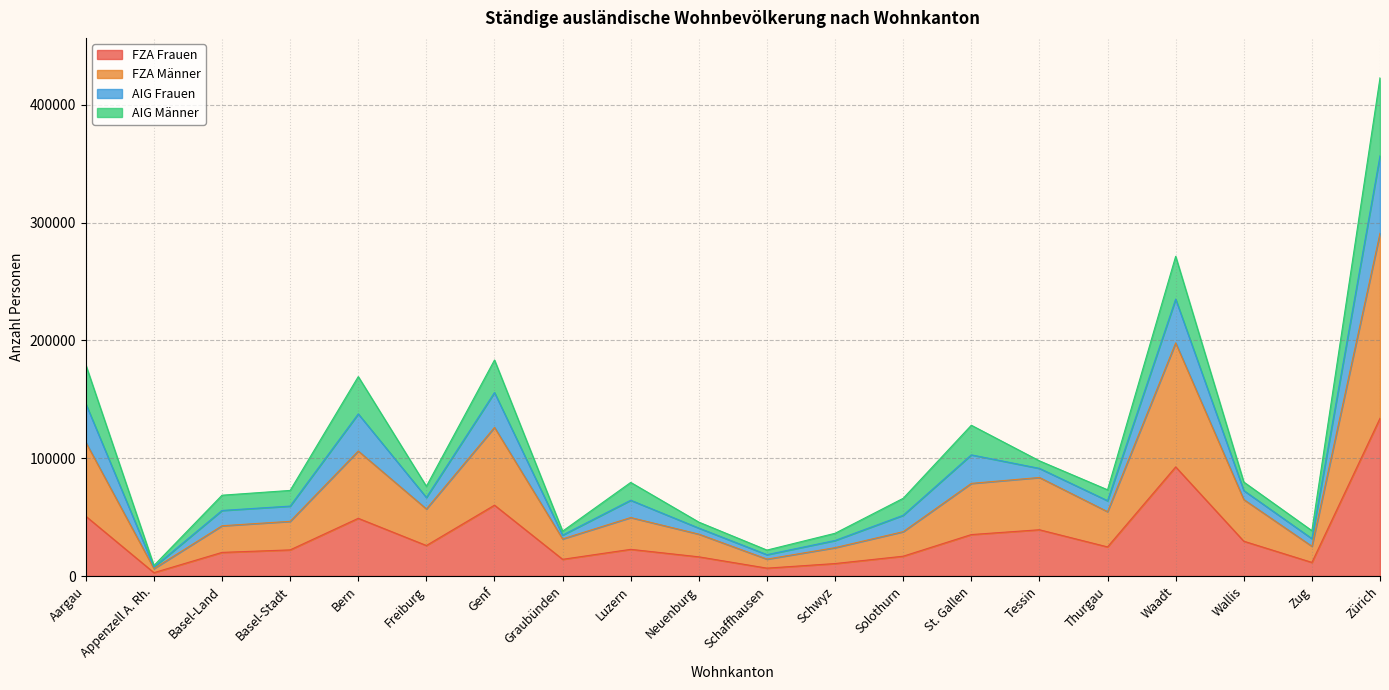

How many lines are shown in the chart?

4